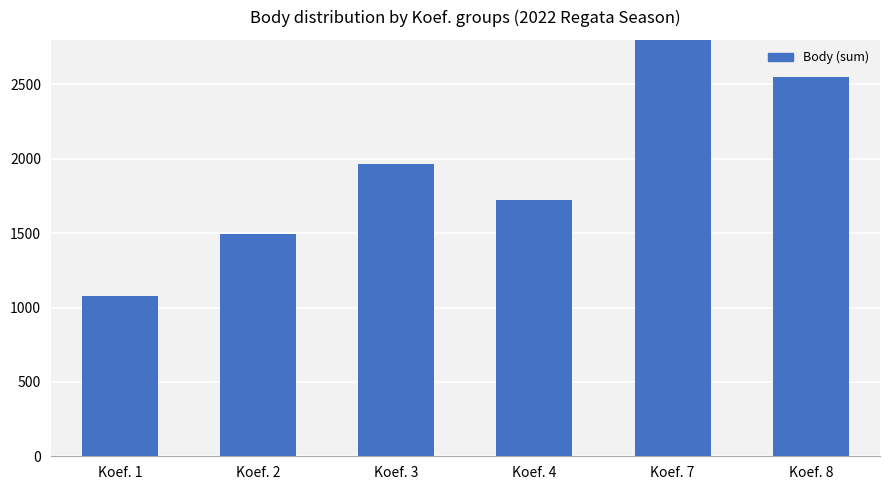

List the labels in order of value, largest first.

Koef. 7, Koef. 8, Koef. 3, Koef. 4, Koef. 2, Koef. 1